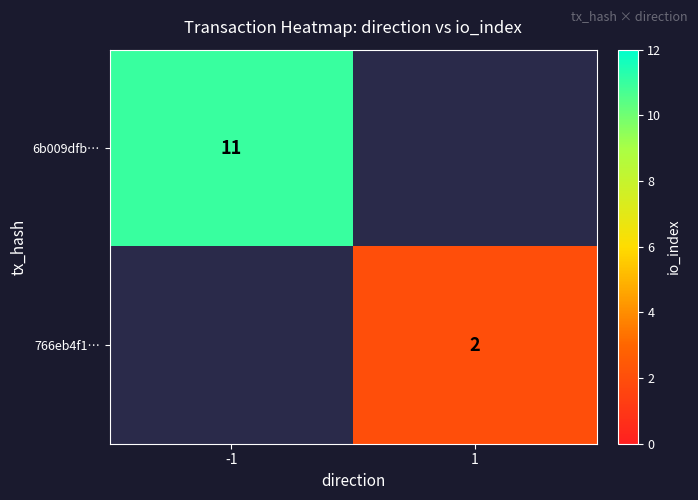

How many series are shown in this chart?

2